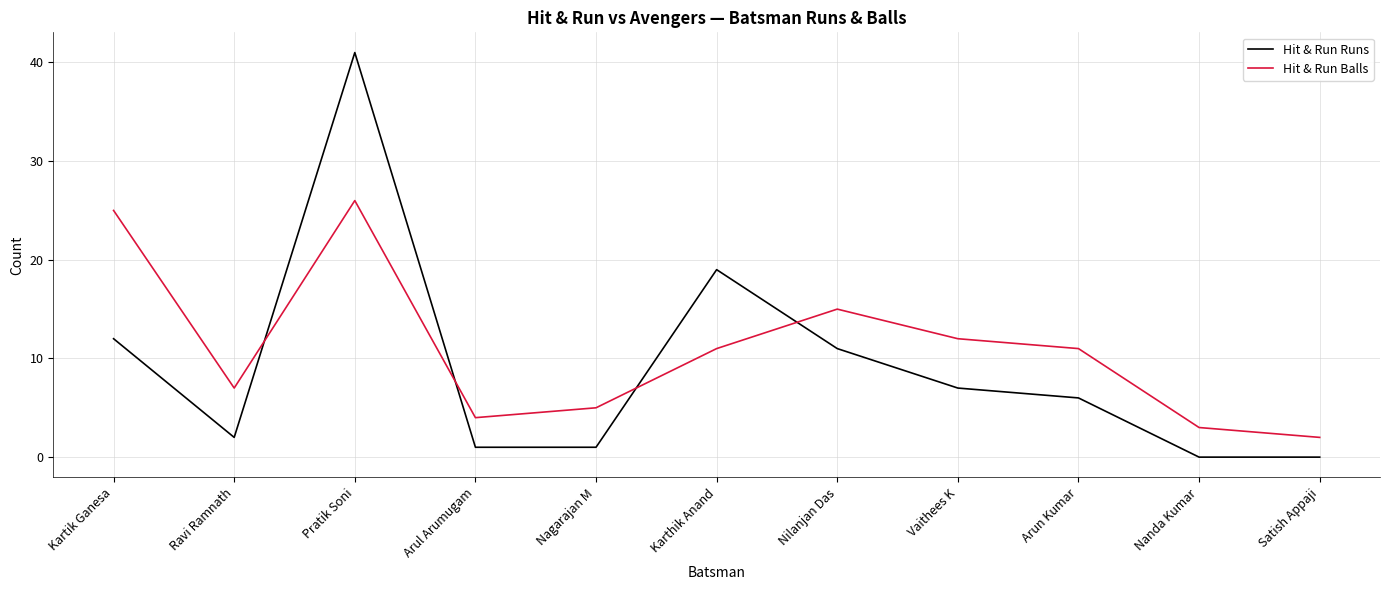

What is the spread (max minus min) of values at Kartik Ganesa?

13